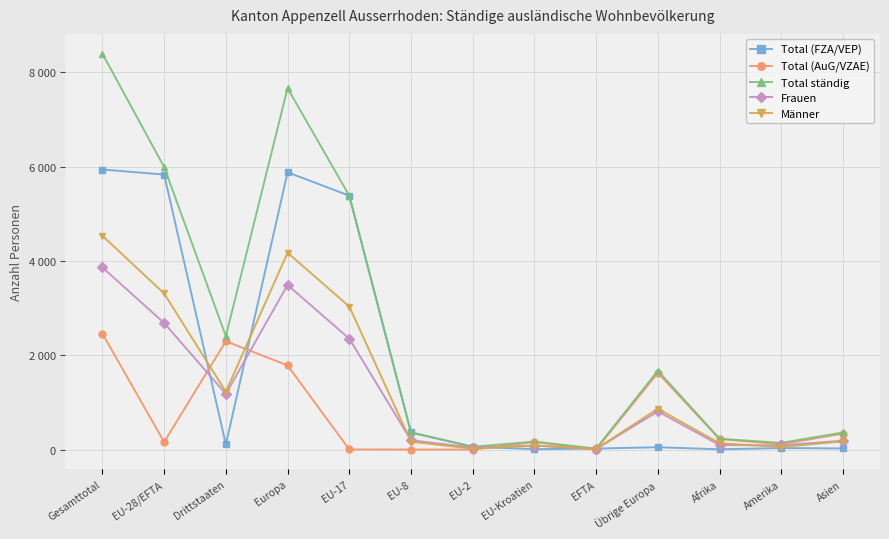

True or false: Total ständig has more than 2 points higher than both neighbors.

True